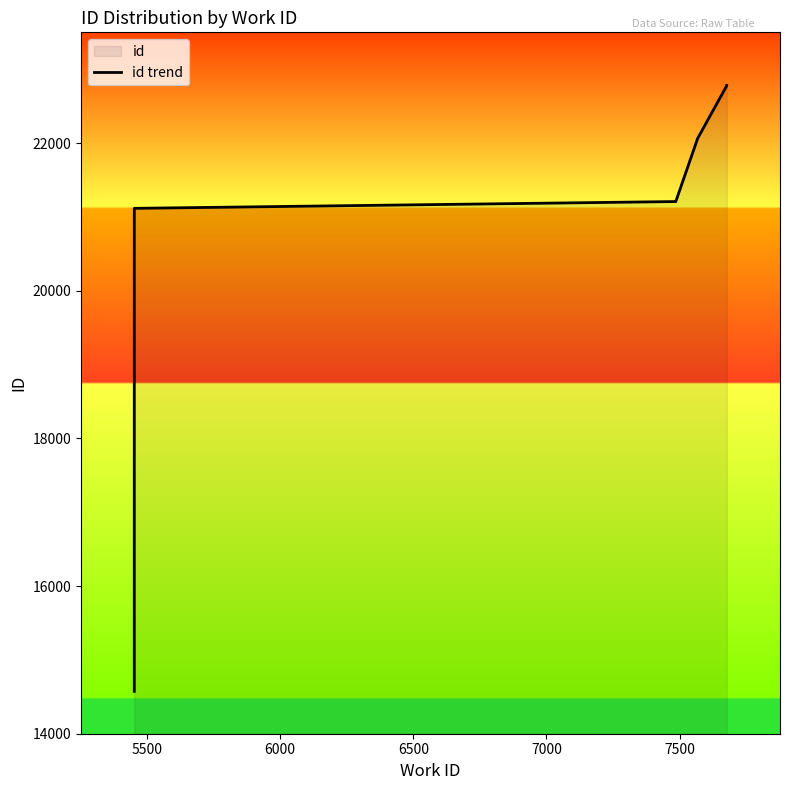

At which label is the value closest to 18677?

5500